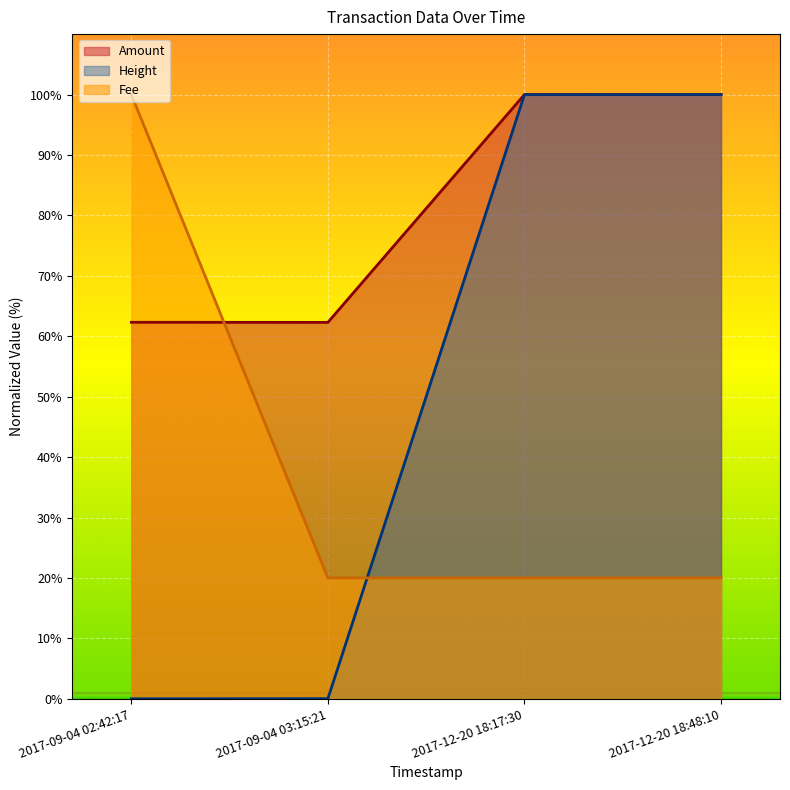

After their last crossing, which series has the higher values: Height or Amount?

Height